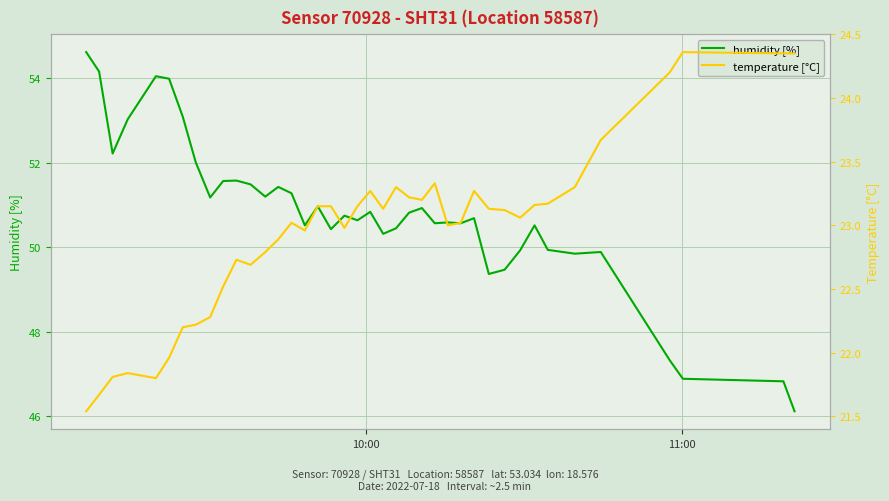

What is the minimum value for humidity [%]?

46.1